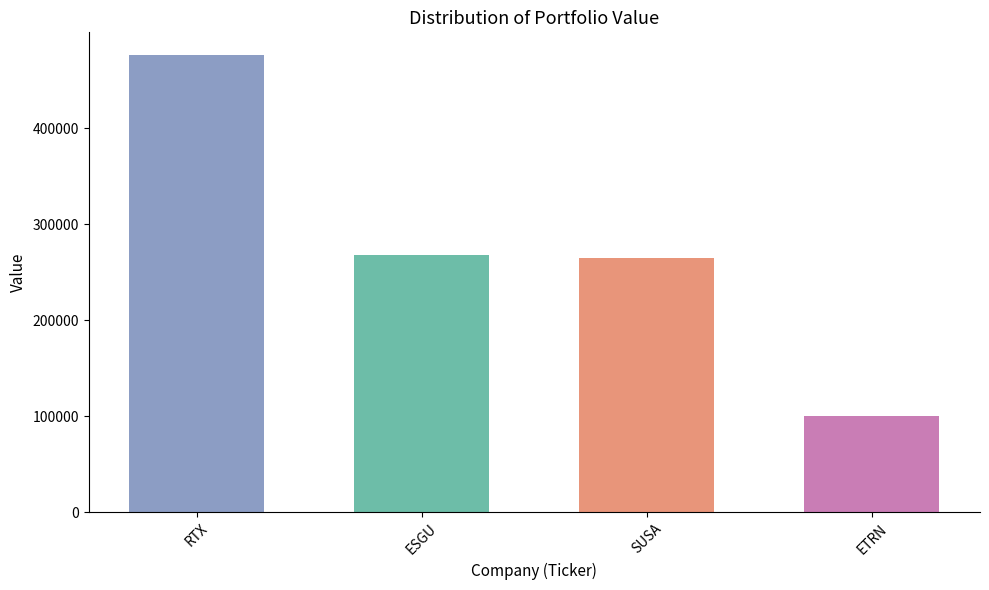

Reading left to right, list all the values displayed in this chart.

476000	268000	265000	100000